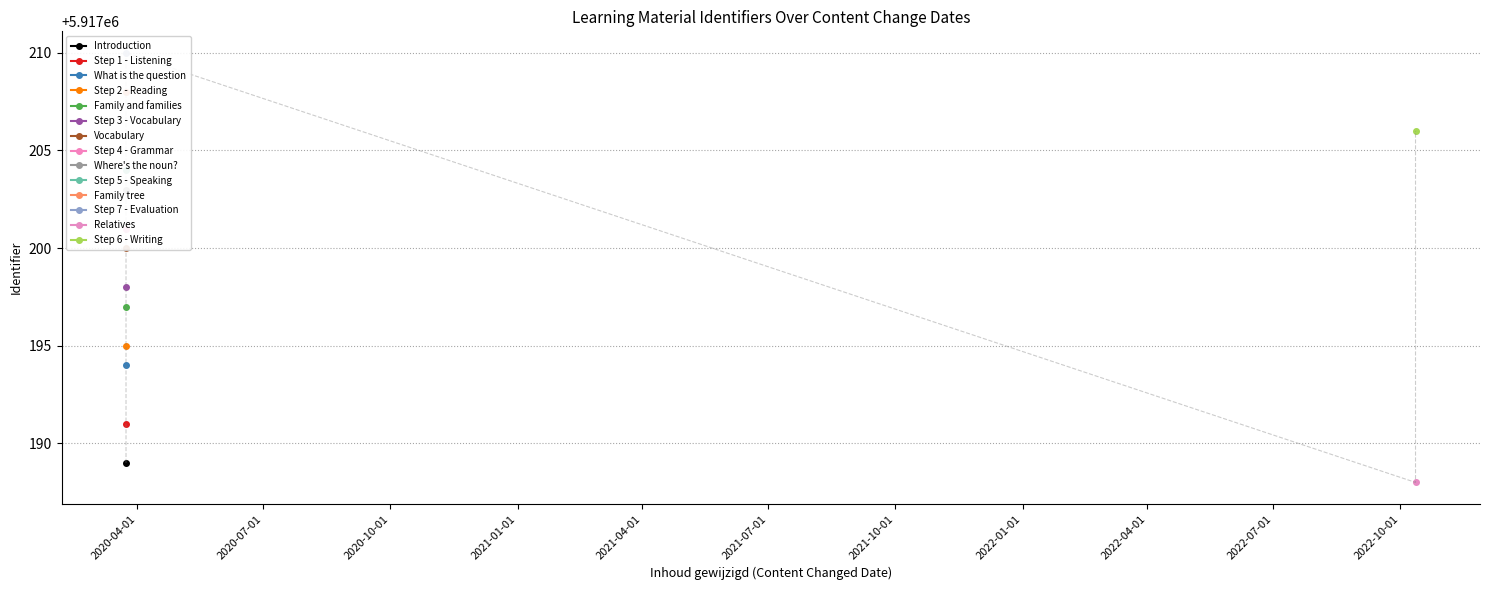

Which label corresponds to the smallest value in the chart?

Relatives